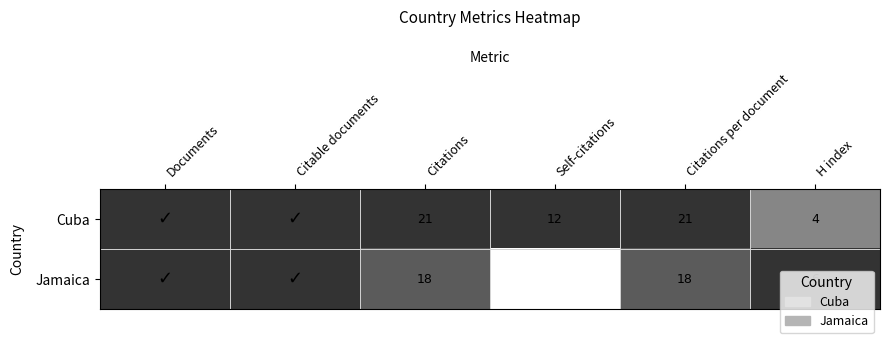

The value of Cuba at Citations per document is 10. True or false?

False